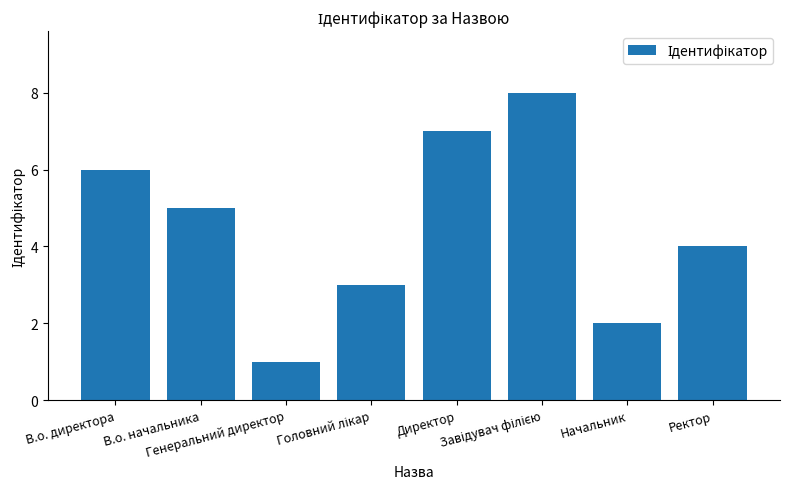

What is the greatest value displayed?

8